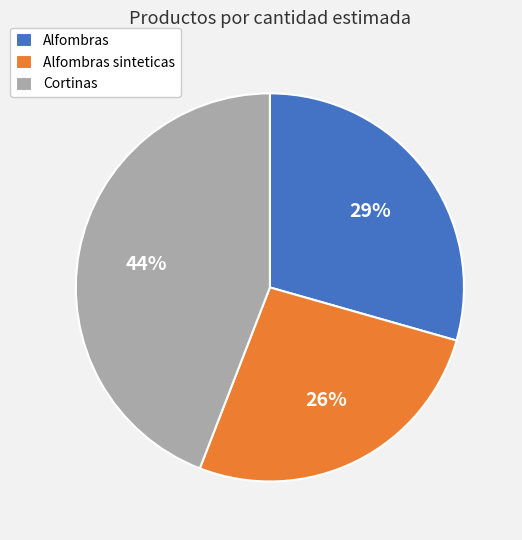

What percentage is the Alfombras slice, to the nearest percent?

29%